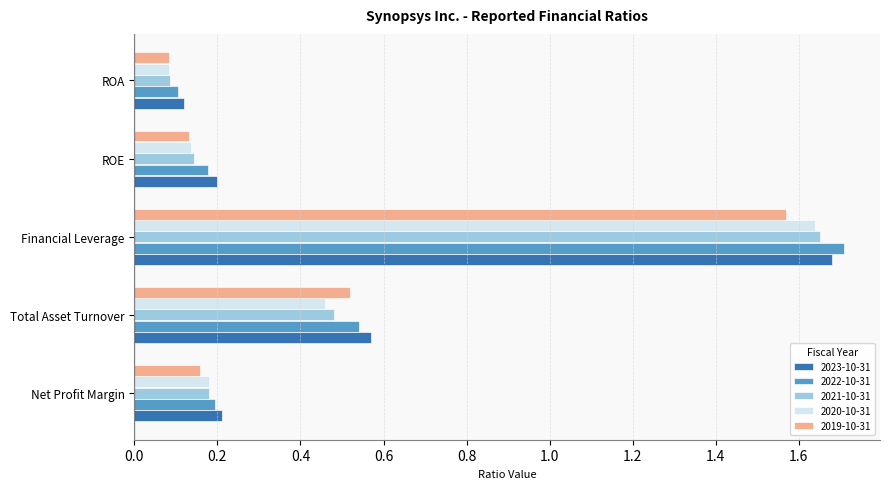

Which series changed the most between Total Asset Turnover and ROE?

2019-10-31